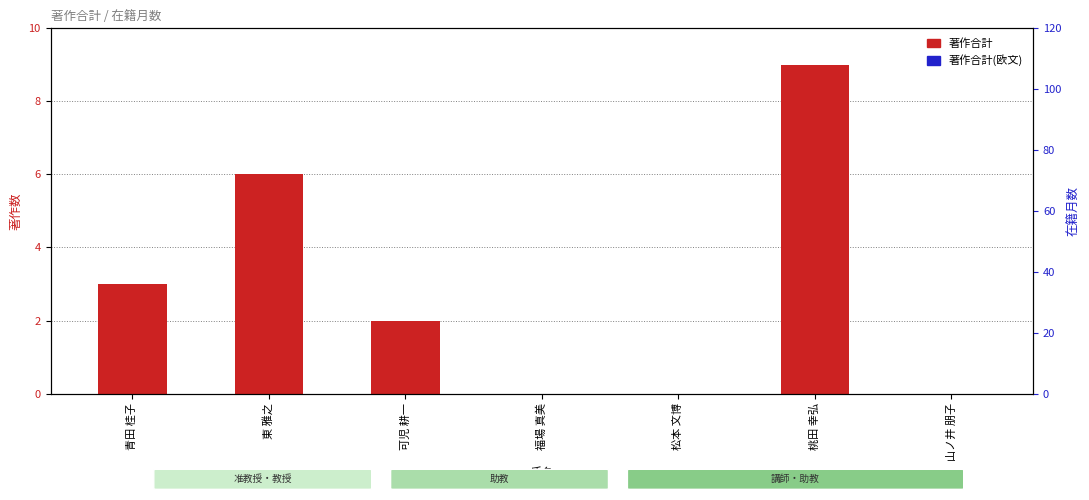

Reading right to left, extract all data points from this chart.

著作合計: 0	9	0	0	2	6	3
著作合計(欧文): 0	0	0	0	0	0	0